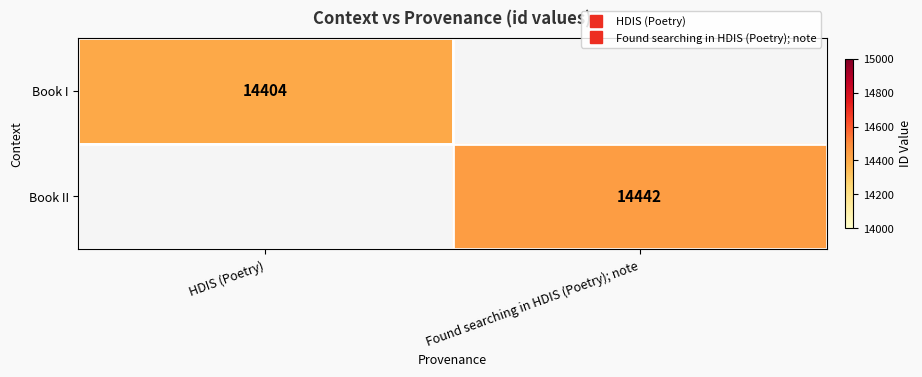

Rank the series by their average value, from highest to lowest.

Book II, Book I